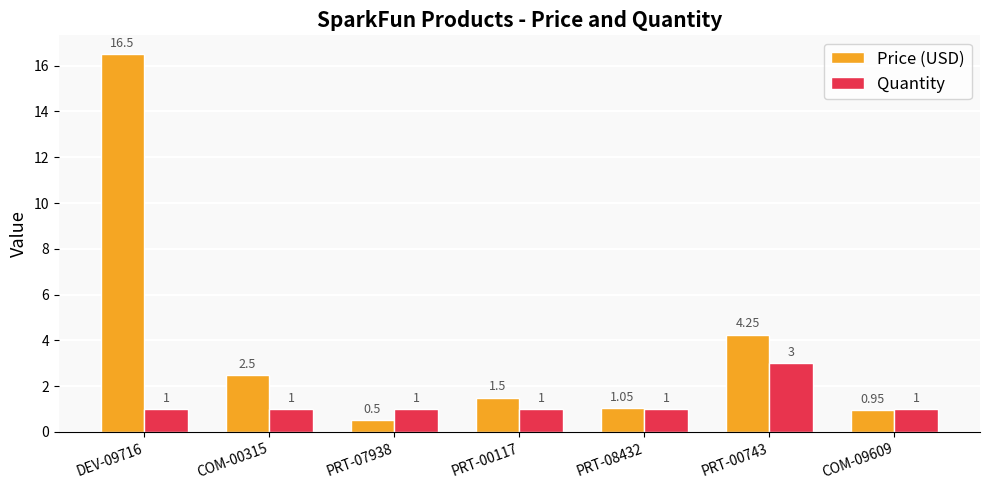

What is the sum of all Quantity values?

9.0